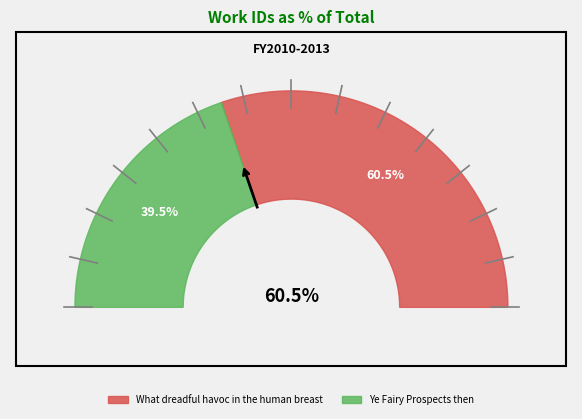

True or false: What dreadful havoc in the human breast accounts for 60% of the total.

True